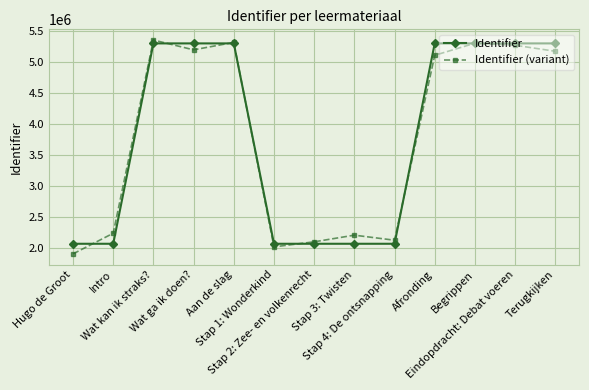

Is it true that Identifier equals 5295166 at Aan de slag?

True